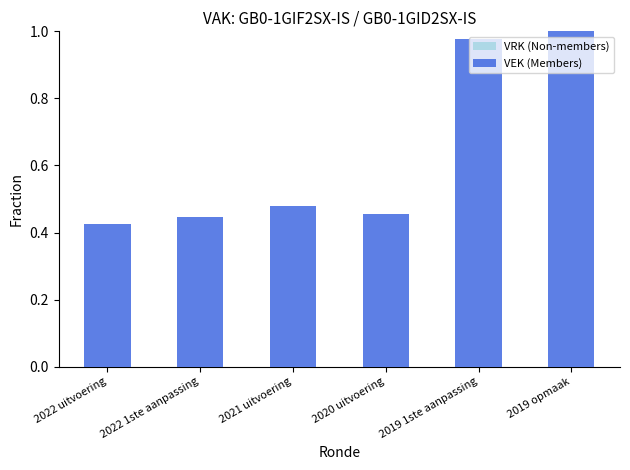

Which label corresponds to the largest value in the chart?

2019 opmaak